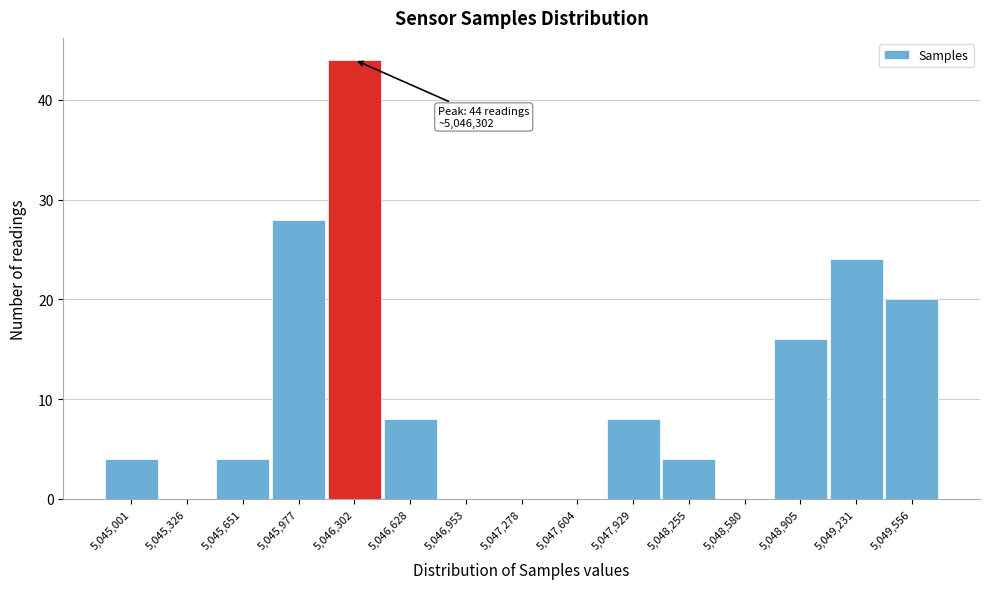

Reading left to right, extract all data points from this chart.

5,045,001=4	5,045,326=0	5,045,651=4	5,045,977=28	5,046,302=44	5,046,628=8	5,046,953=0	5,047,278=0	5,047,604=0	5,047,929=8	5,048,255=4	5,048,580=0	5,048,905=16	5,049,231=24	5,049,556=20